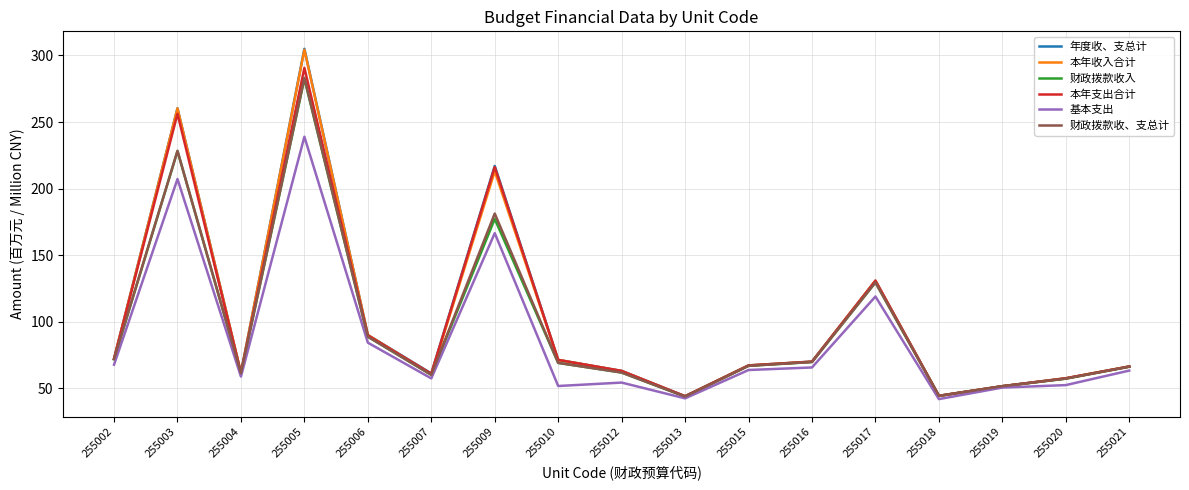

What is the sum of the 财政拨款收入 values at 255013 and 255010?

113.2